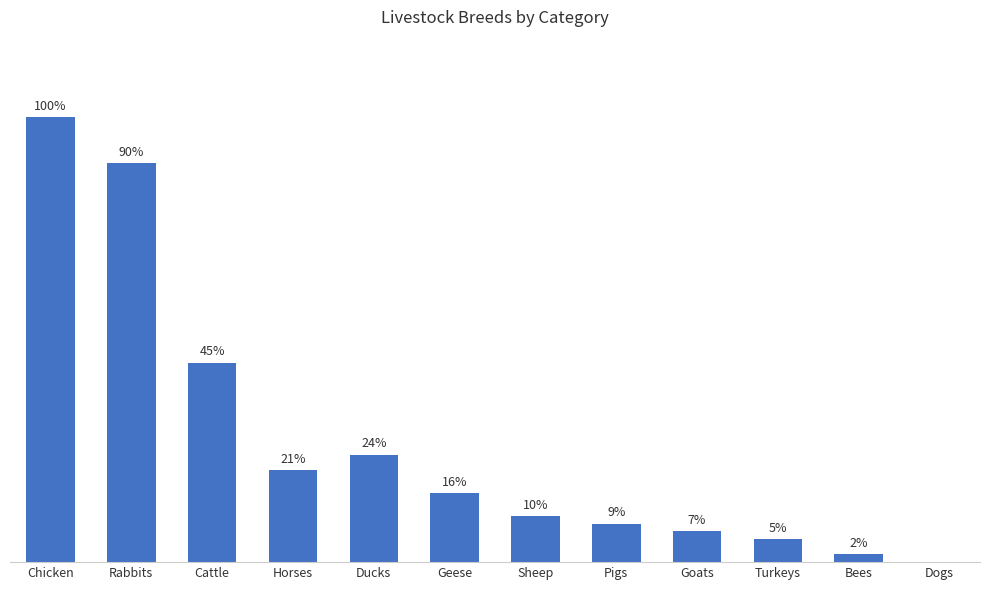

Reading right to left, transcribe all the data shown in this chart.

Dogs=0	Bees=1	Turkeys=3	Goats=4	Pigs=5	Sheep=6	Geese=9	Ducks=14	Horses=12	Cattle=26	Rabbits=52	Chicken=58